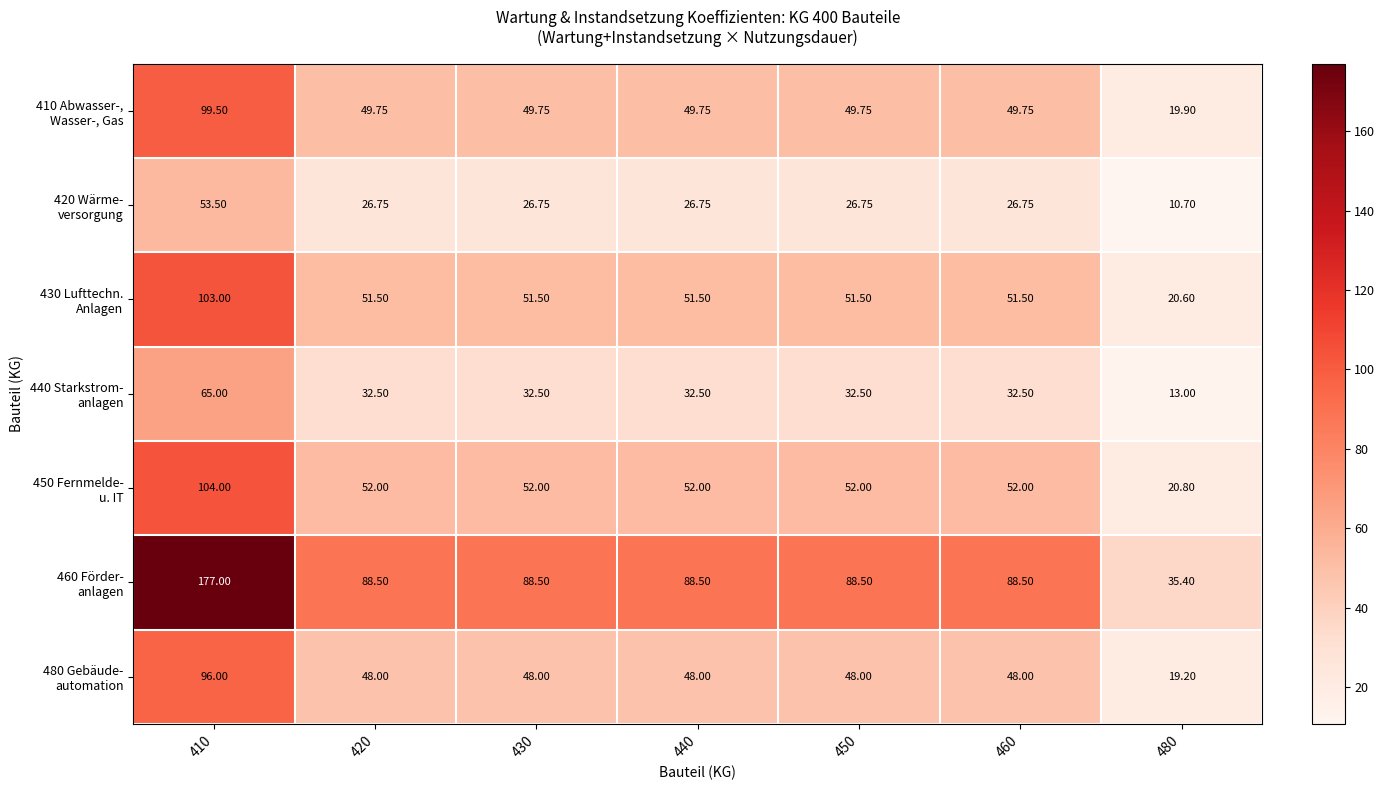

Count the number of categories in the chart.

7